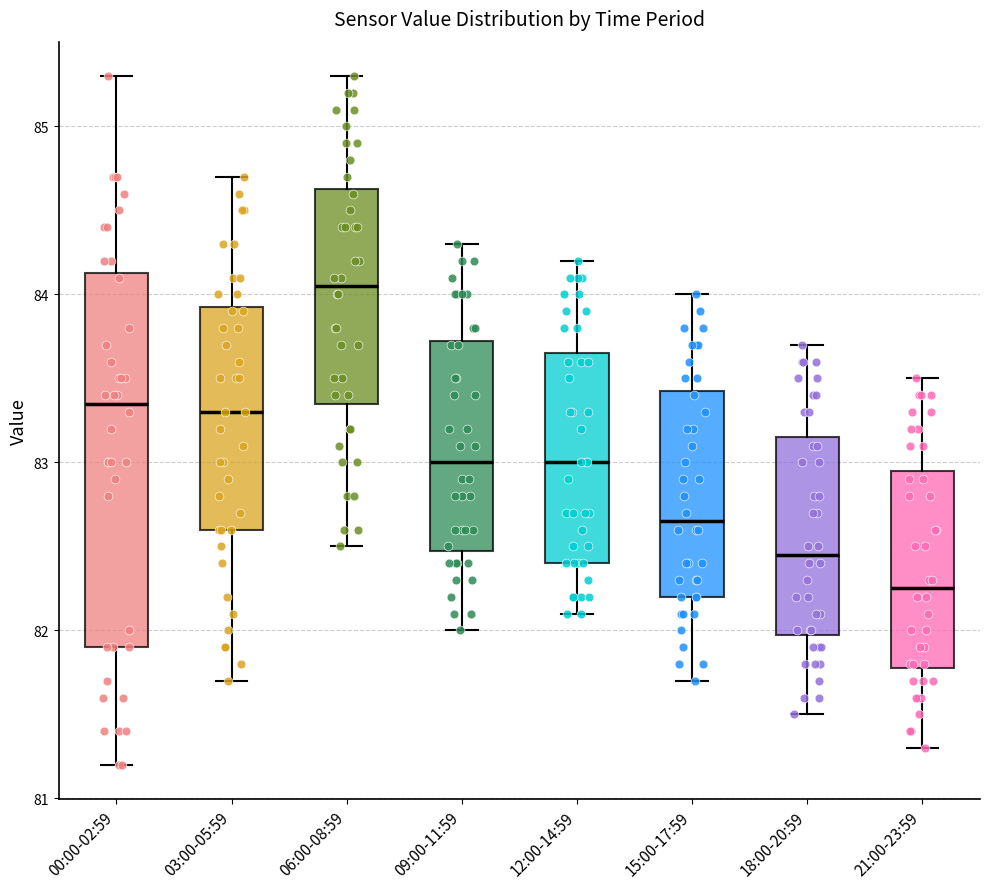

Reading left to right, read every box against the y-axis: the position of its median line, the range the box covers, and the ends of its whiskers. The values are not printed on the chart, so give them approximately, as read against the axis.

00:00-02:59: median 83.4, box 81.9 to 84.1, whiskers 81.2 to 85.3
03:00-05:59: median 83.3, box 82.6 to 83.9, whiskers 81.7 to 84.7
06:00-08:59: median 84.1, box 83.4 to 84.6, whiskers 82.5 to 85.3
09:00-11:59: median 83.0, box 82.5 to 83.7, whiskers 82.0 to 84.3
12:00-14:59: median 83.0, box 82.4 to 83.7, whiskers 82.1 to 84.2
15:00-17:59: median 82.7, box 82.2 to 83.4, whiskers 81.7 to 84.0
18:00-20:59: median 82.5, box 82.0 to 83.2, whiskers 81.5 to 83.7
21:00-23:59: median 82.3, box 81.8 to 83.0, whiskers 81.3 to 83.5